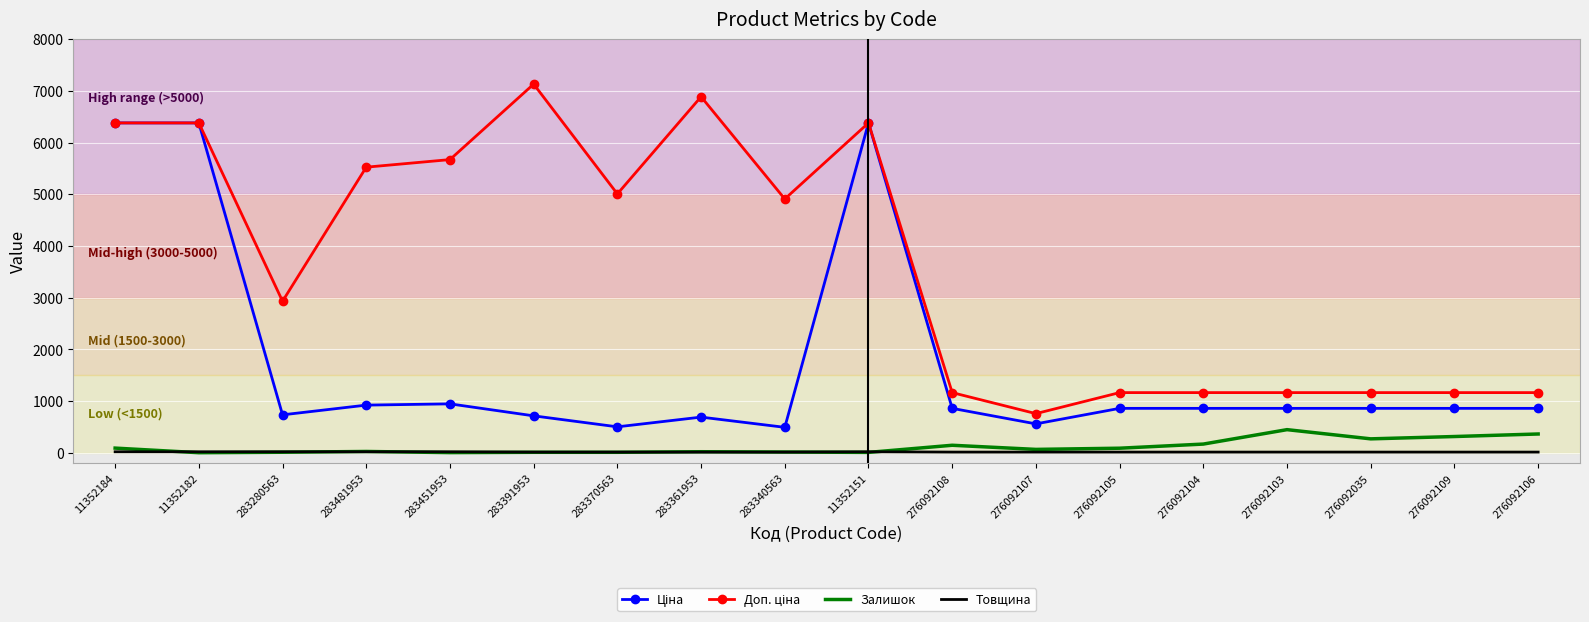

At which label does Залишок first exceed 64?

11352184